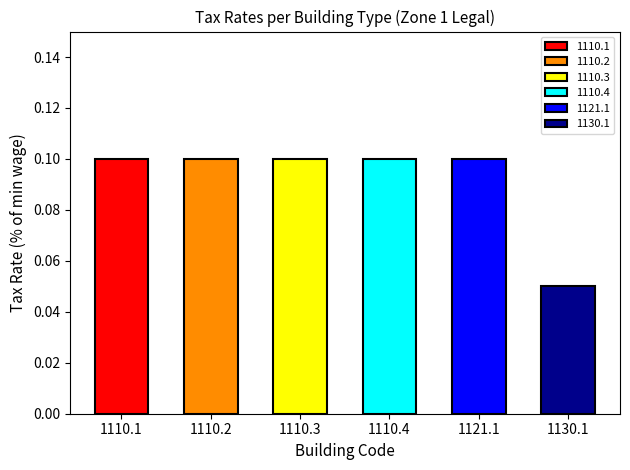

What is the maximum value shown in the chart?

0.1